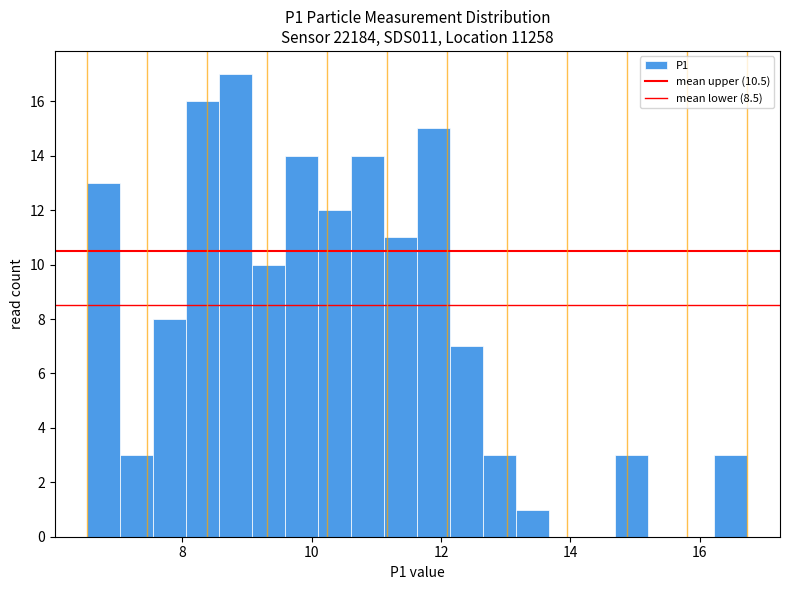

Read against the x-axis, roughly where is the centre of the tallest bar?

8.8